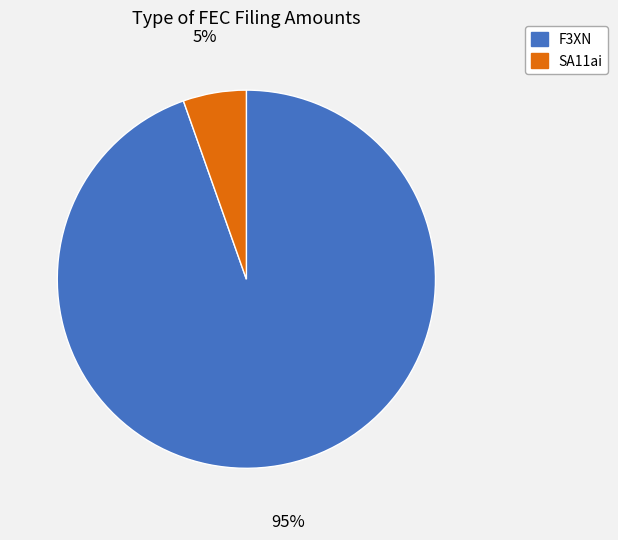

Is there any slice that represents more than half of the pie?

Yes